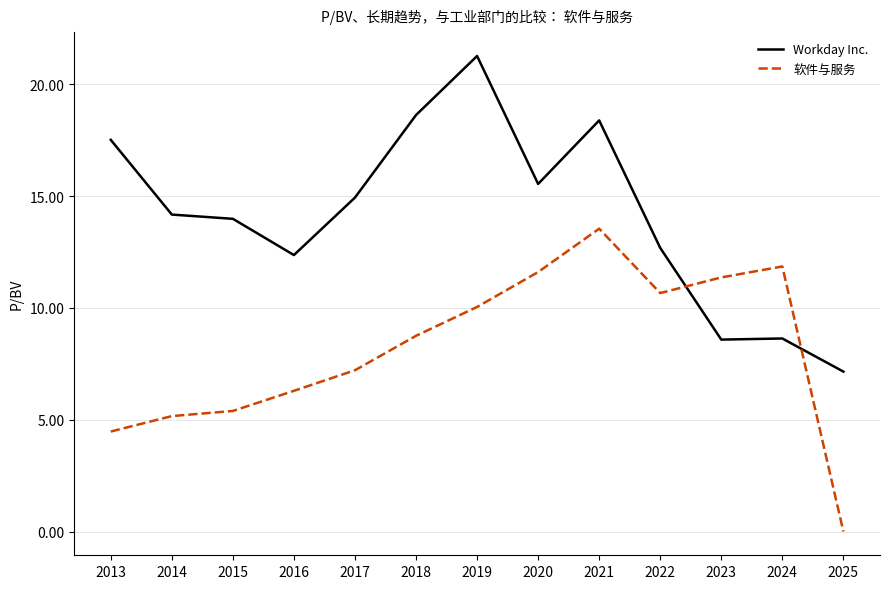

Is the value of 软件与服务 at 2013 greater than the value of Workday Inc. at 2017?

No